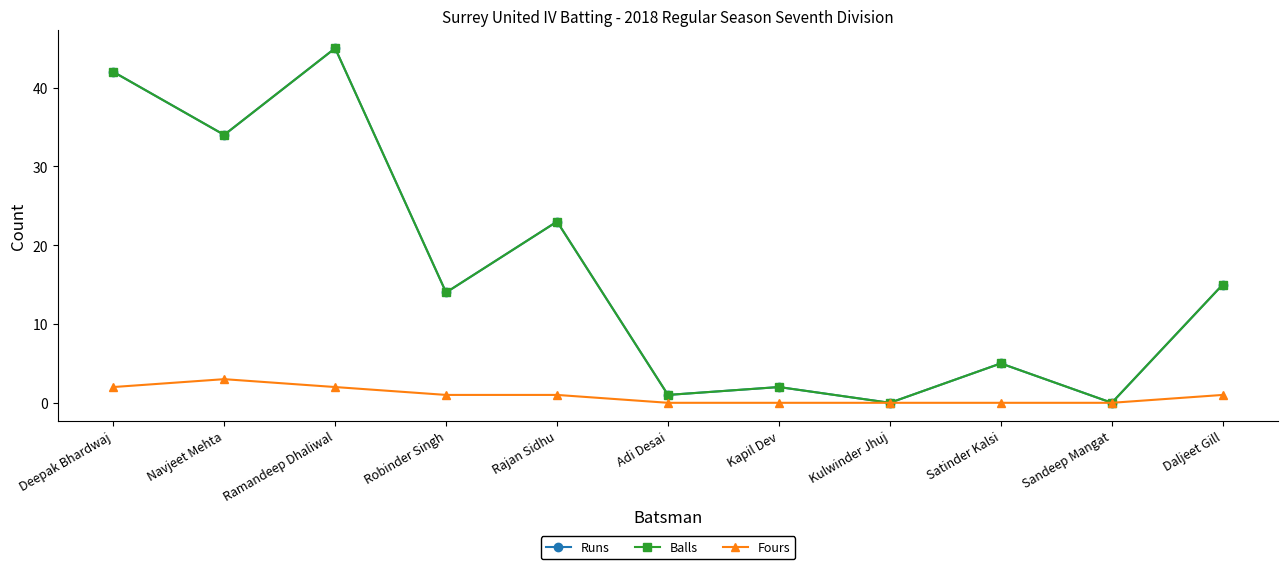

Between Deepak Bhardwaj and Robinder Singh, which is larger?

Deepak Bhardwaj